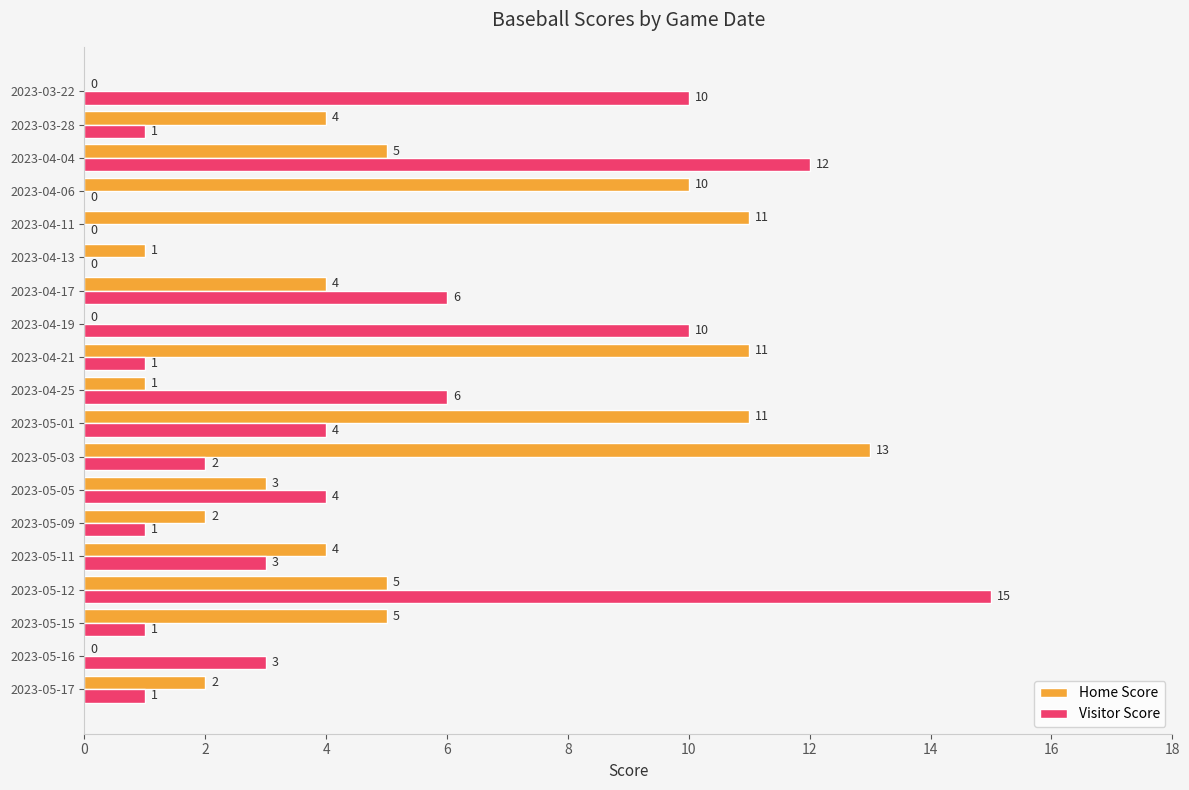

Count the number of data series in this chart.

2